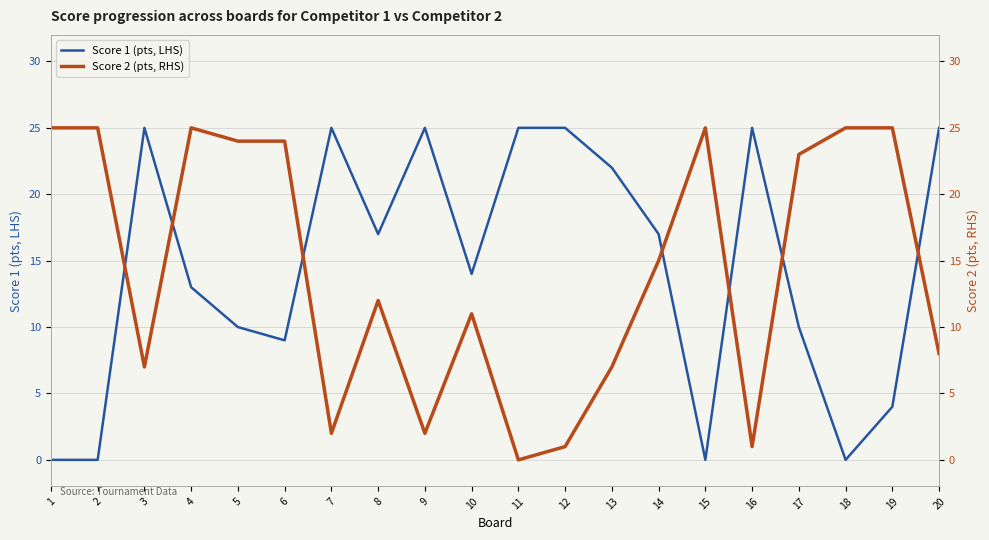

At 19, list the series in order from largest to smallest.

Score 2 (pts, RHS), Score 1 (pts, LHS)